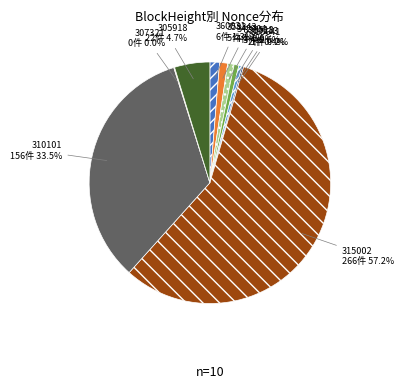

True or false: 310101 accounts for 34% of the total.

True